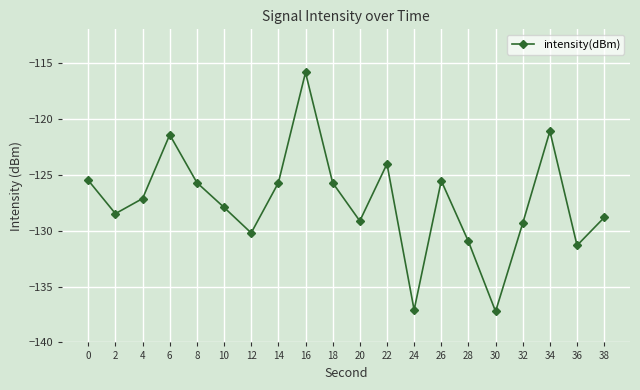

What is the value of the 4th point from the left?

-121.4